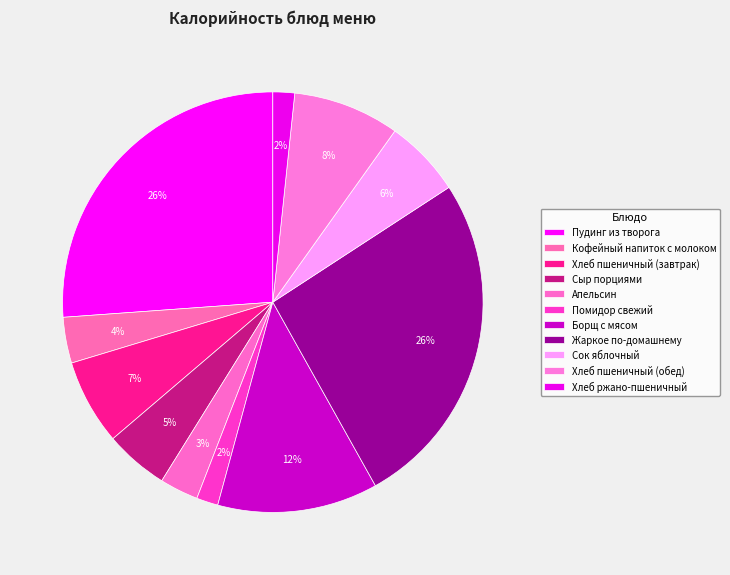

To the nearest percent, what is the average slice percentage?

9%